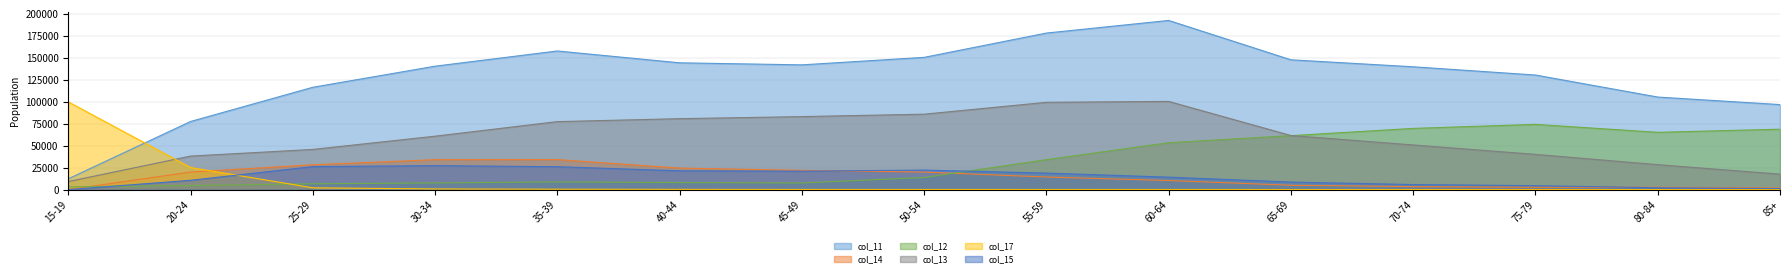

Which series has the largest range (max minus min)?

col_11